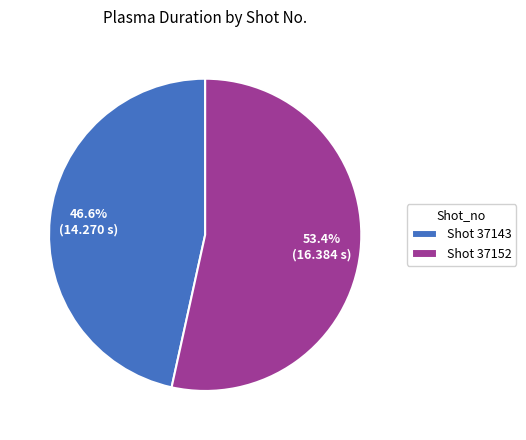

How much of the chart is everything except Shot 37143?

53.4%